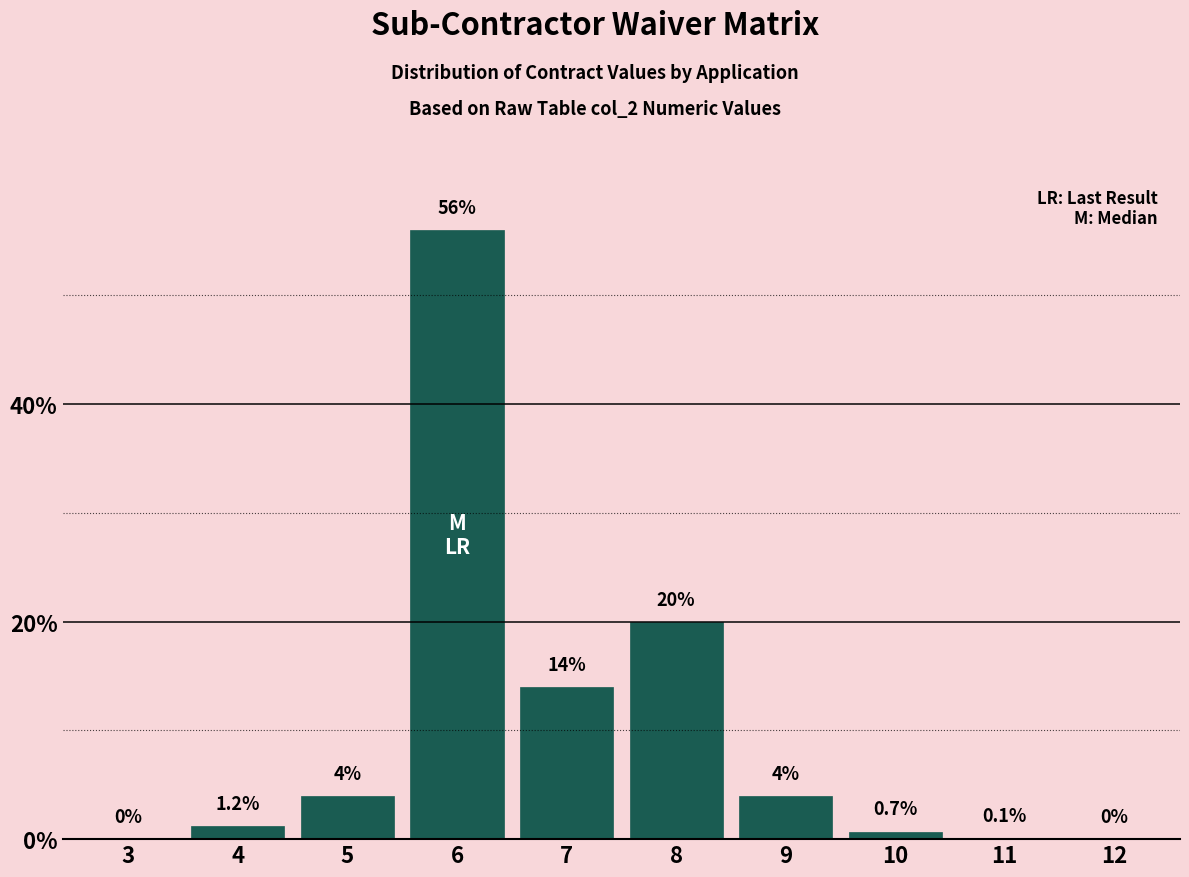

Reading left to right, what are all the values shown in this chart?

3=0.0	4=1.2	5=4.0	6=56.0	7=14.0	8=20.0	9=4.0	10=0.7	11=0.1	12=0.0